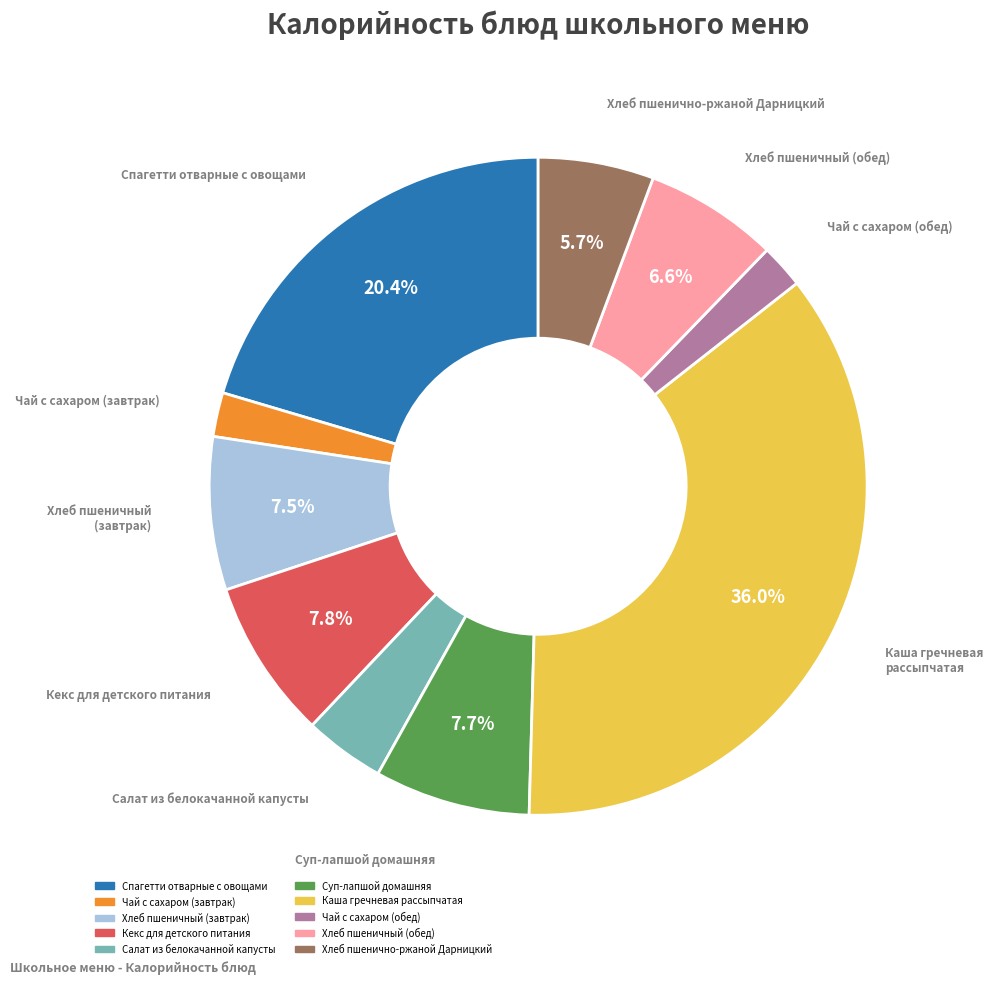

How many segments does this pie chart have?

10